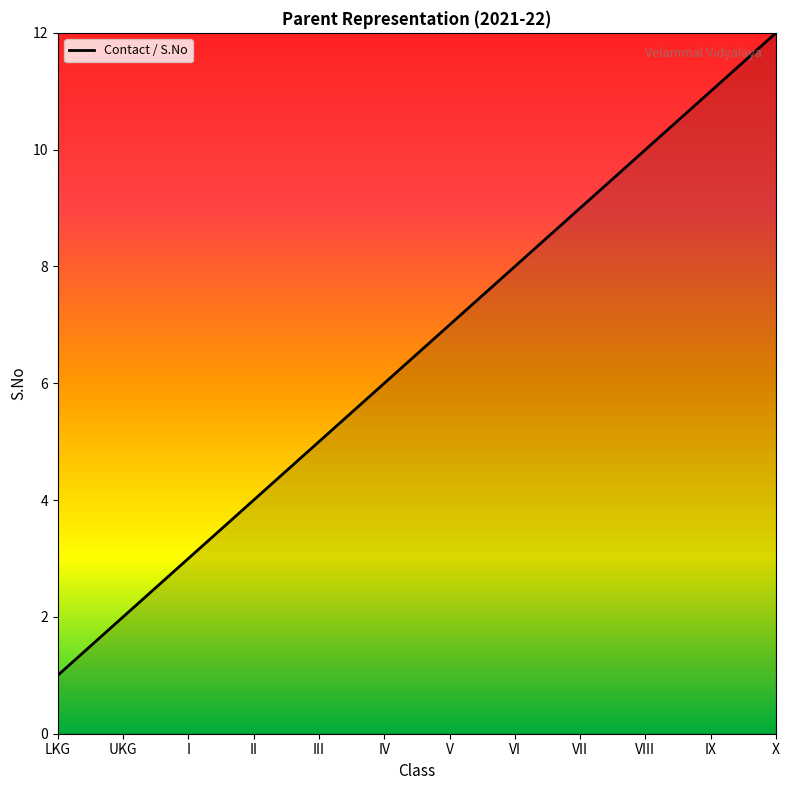

Reading left to right, extract all data points from this chart.

1	2	3	4	5	6	7	8	9	10	11	12